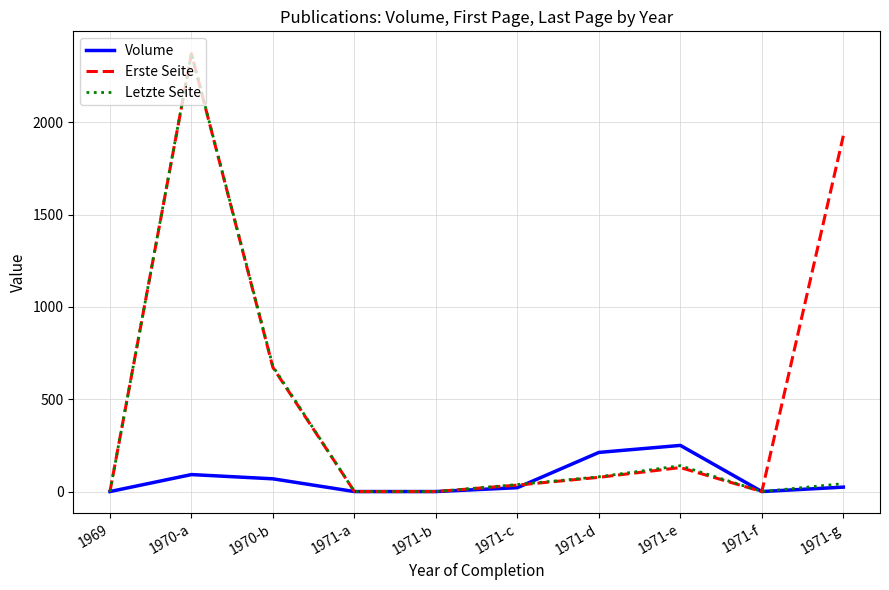

List the series in order of their overall mean, highest first.

Erste Seite, Letzte Seite, Volume